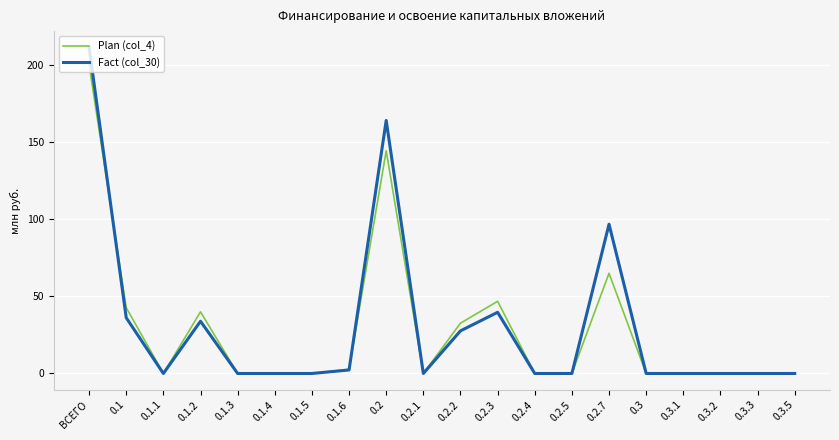

At which label does Fact (col_30) reach its peak?

ВСЕГО